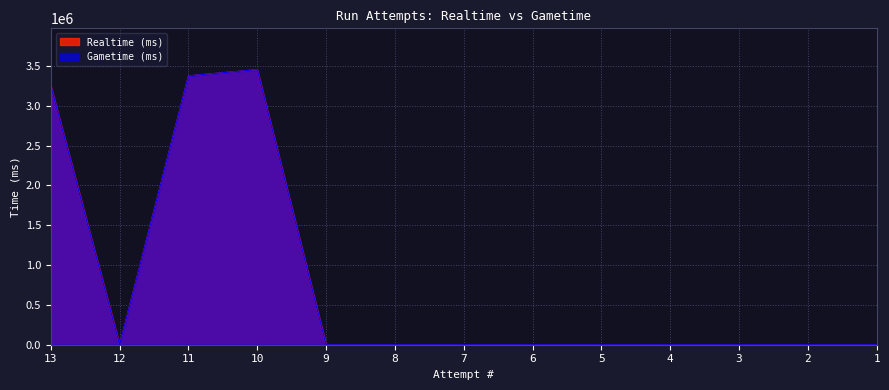

Which category has the lowest value in the Gametime (ms) series?

12